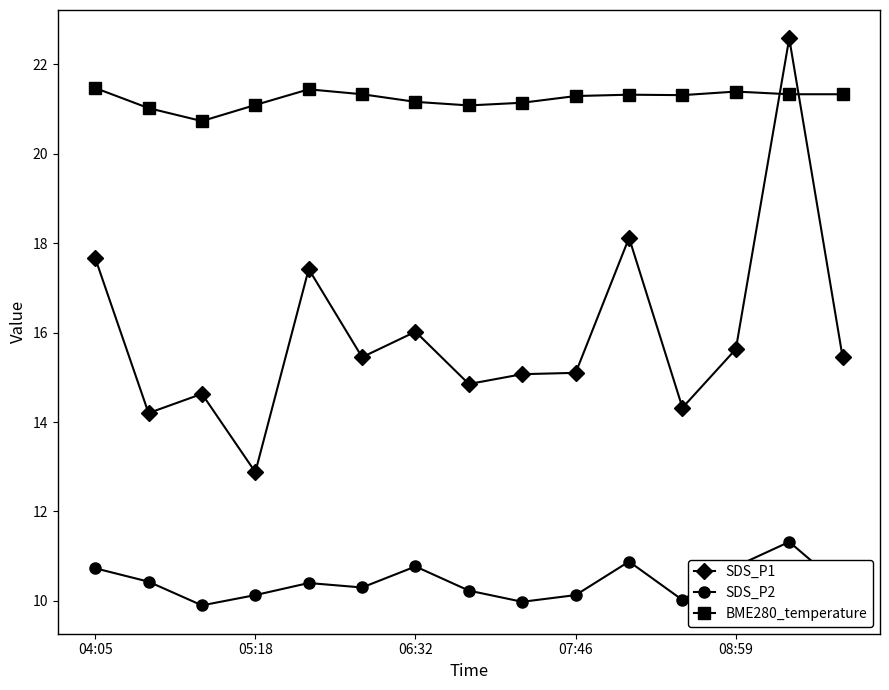

True or false: BME280_temperature has more than 1 points higher than both neighbors.

True